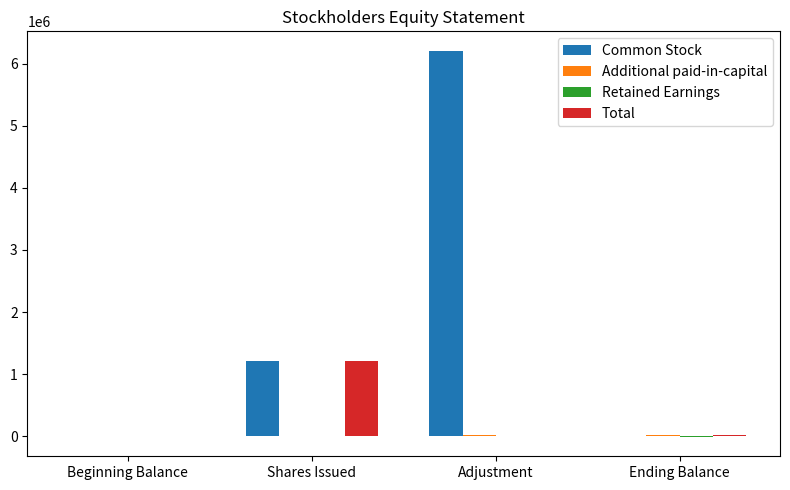

How many categories are shown in the chart?

4